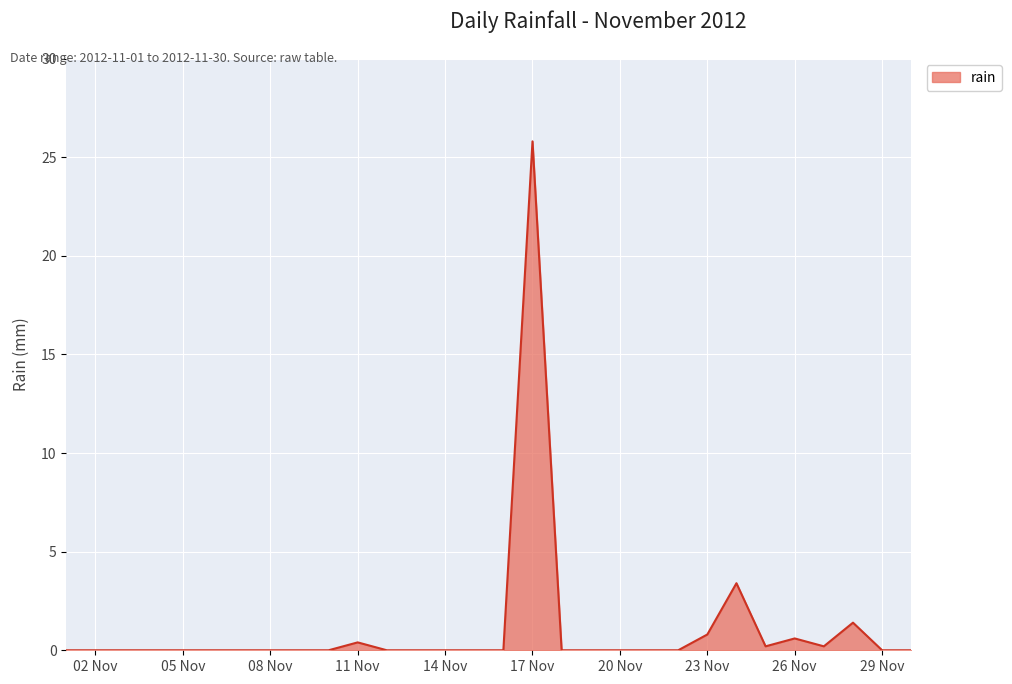

What is the maximum value shown in the chart?

25.8